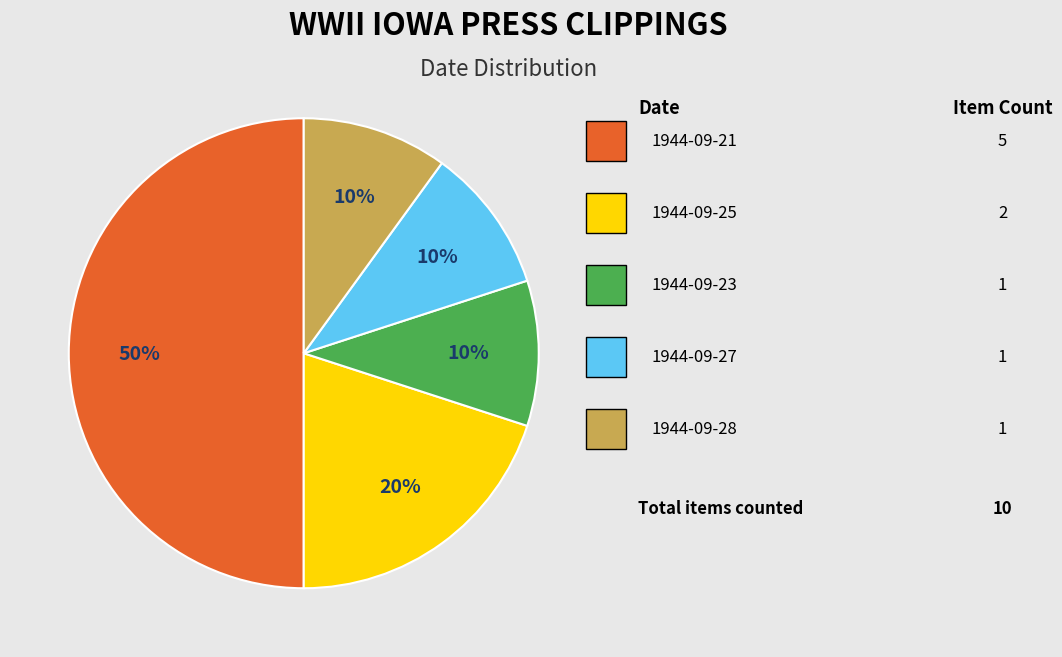

To the nearest percent, what is the difference between the largest and smallest slice percentages?

40%